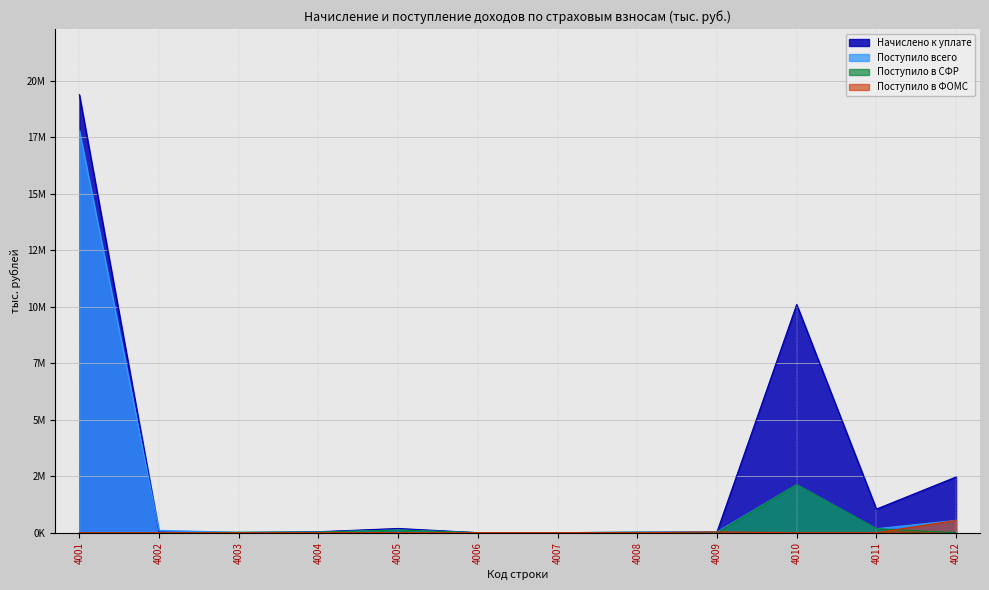

What is the total value across all series at 4010?

14352324